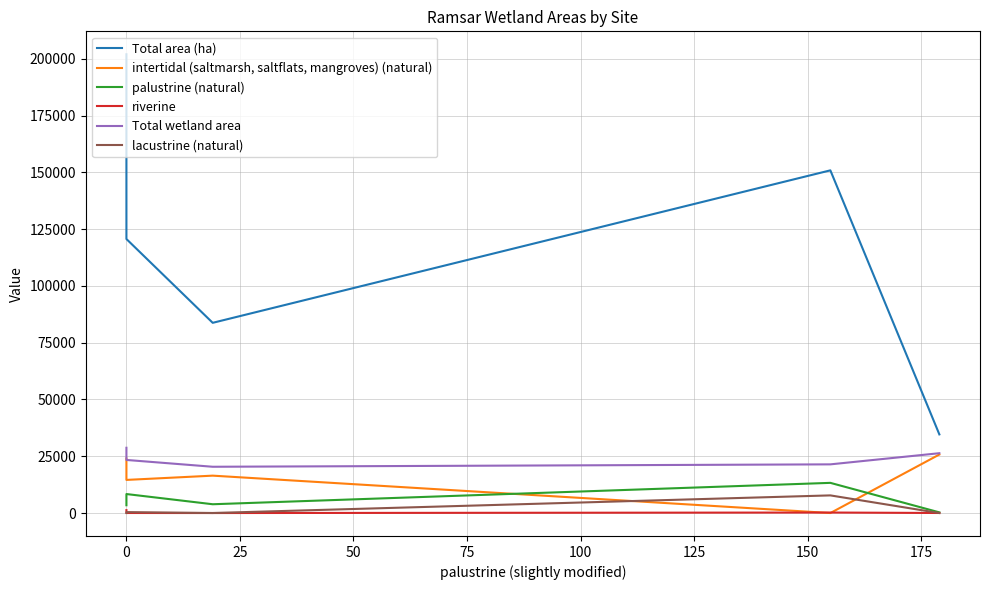

Which series has the widest spread of values?

Total area (ha)